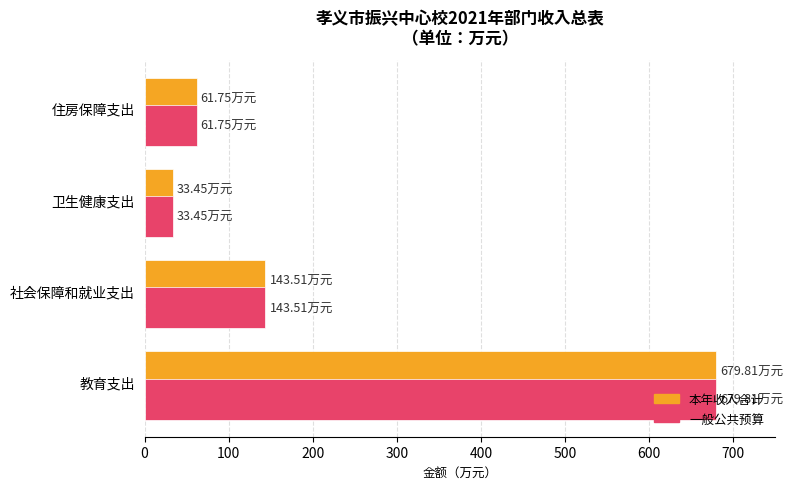

At which label is 本年收入合计 closest to 356?

社会保障和就业支出